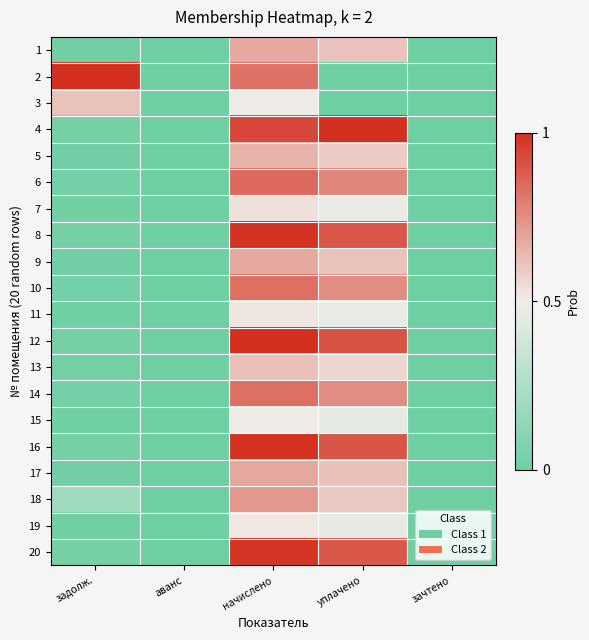

What is the total value across all series at задолж.?

2.2